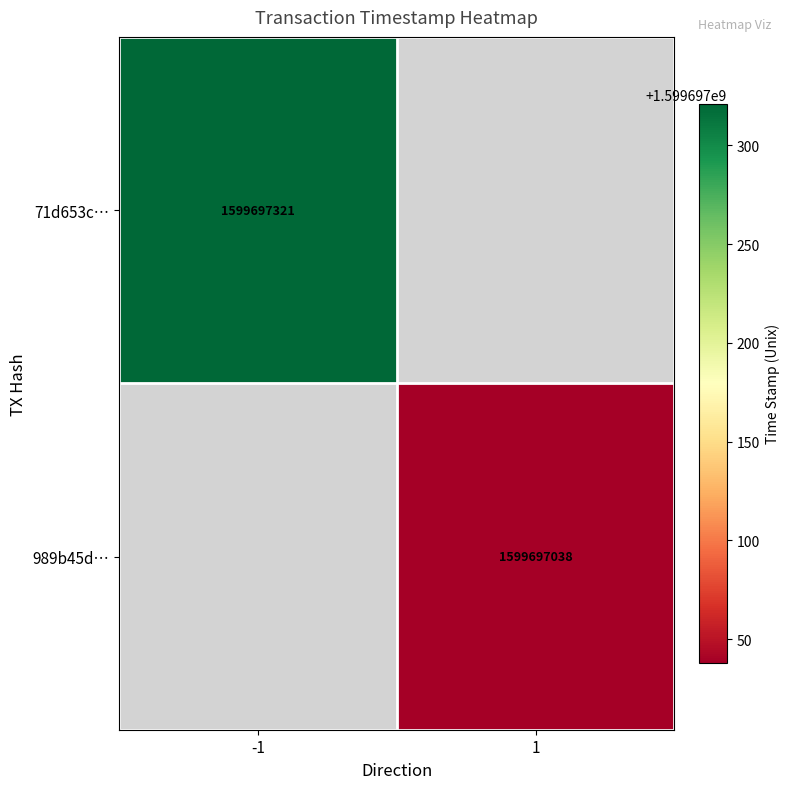

Rank the series at time_stamp from highest to lowest value.

71d653c660489516ba9e2c882e0fea76e7c54c1, 989b45d95f8f46d1f3894ea24c0f46ded895eac